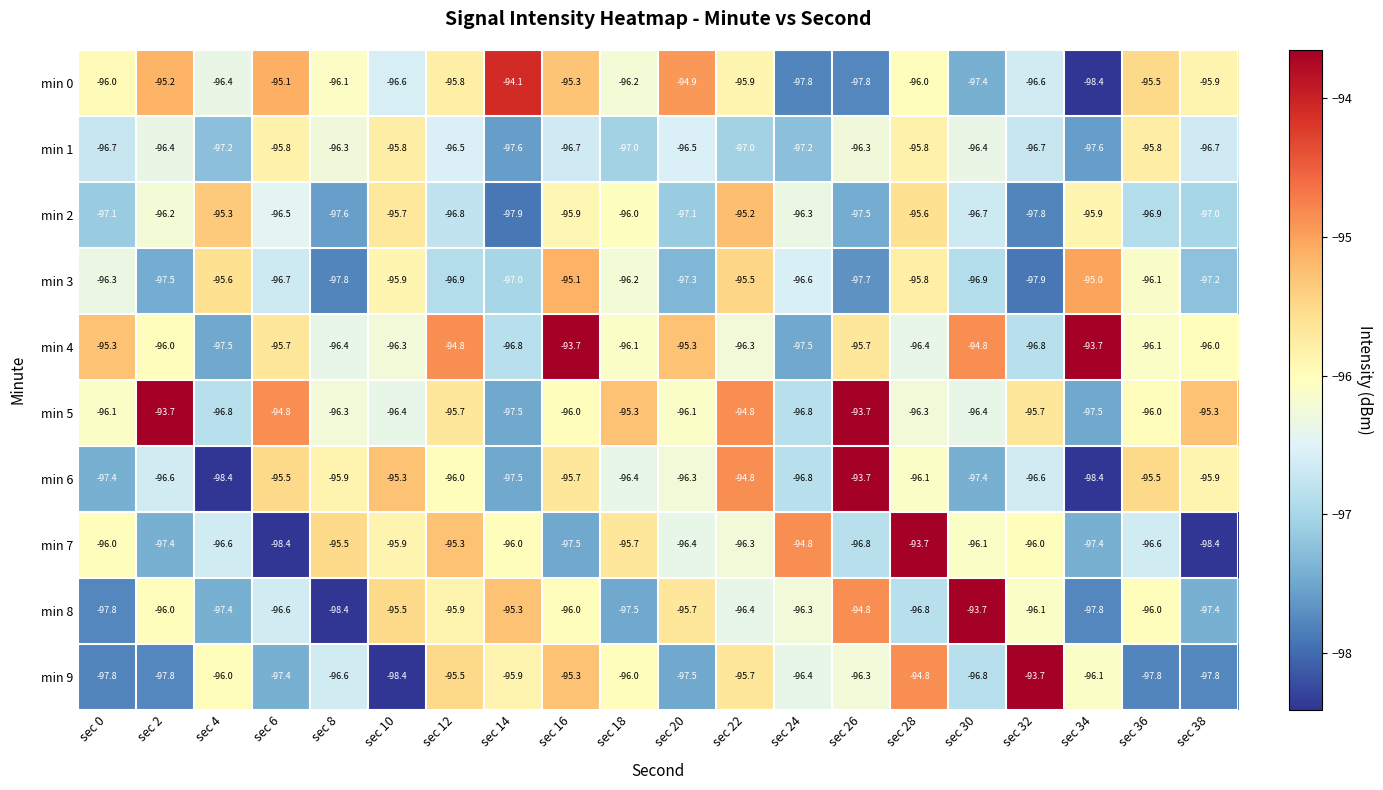

The value of min 5 at sec 20 is -58.3. True or false?

False